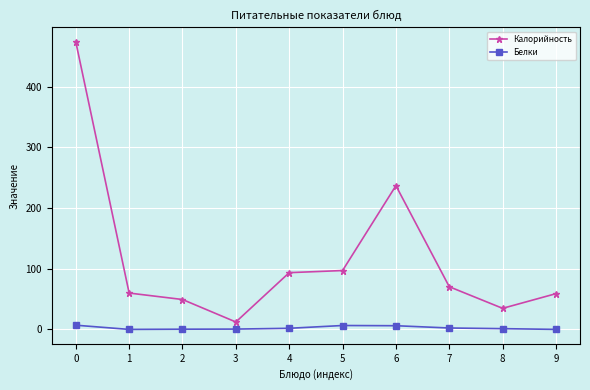

Does the chart have visible grid lines?

Yes